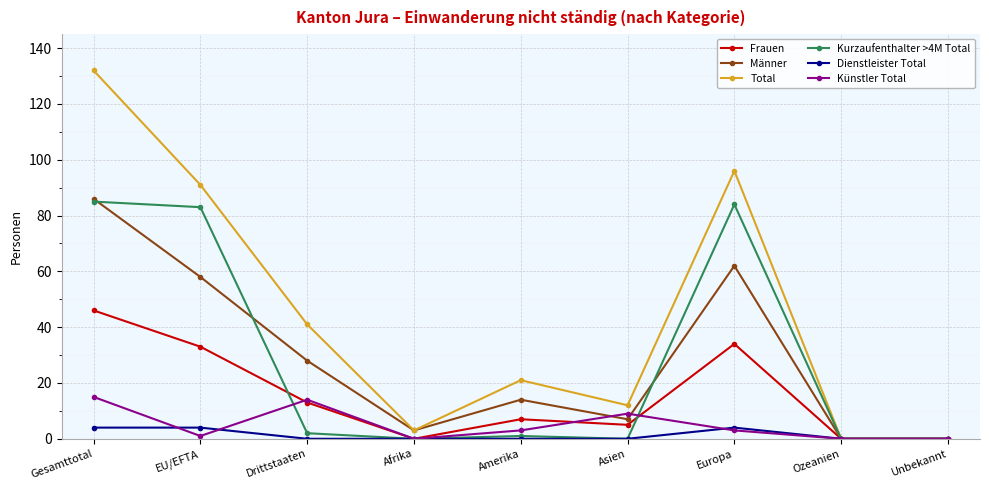

Where is the first local maximum for Total?

Amerika